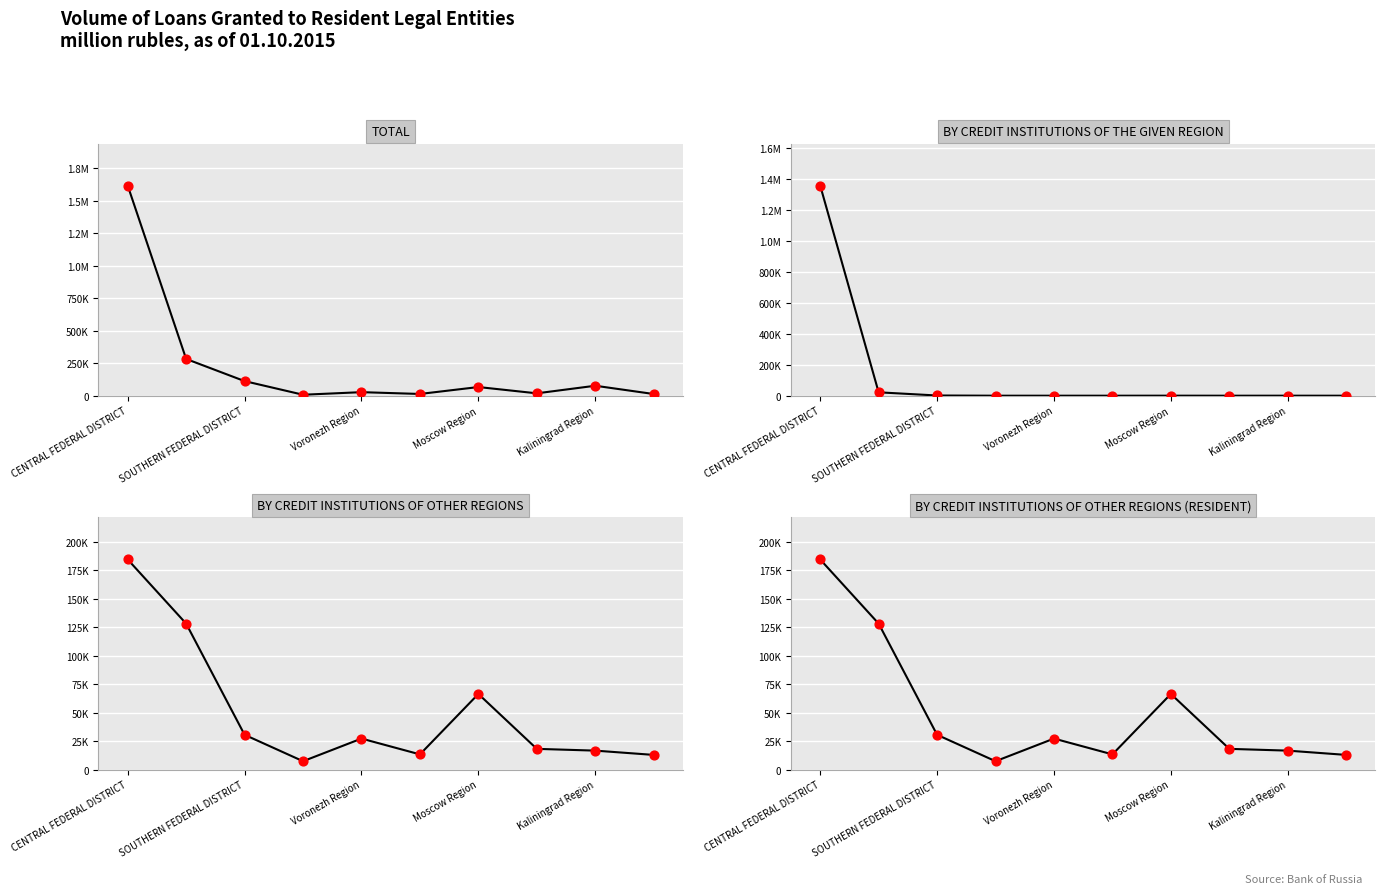

Is the value of by credit institutions of other regions (resident) (points) at Moscow Region greater than the value of total at Kaliningrad Region?

No